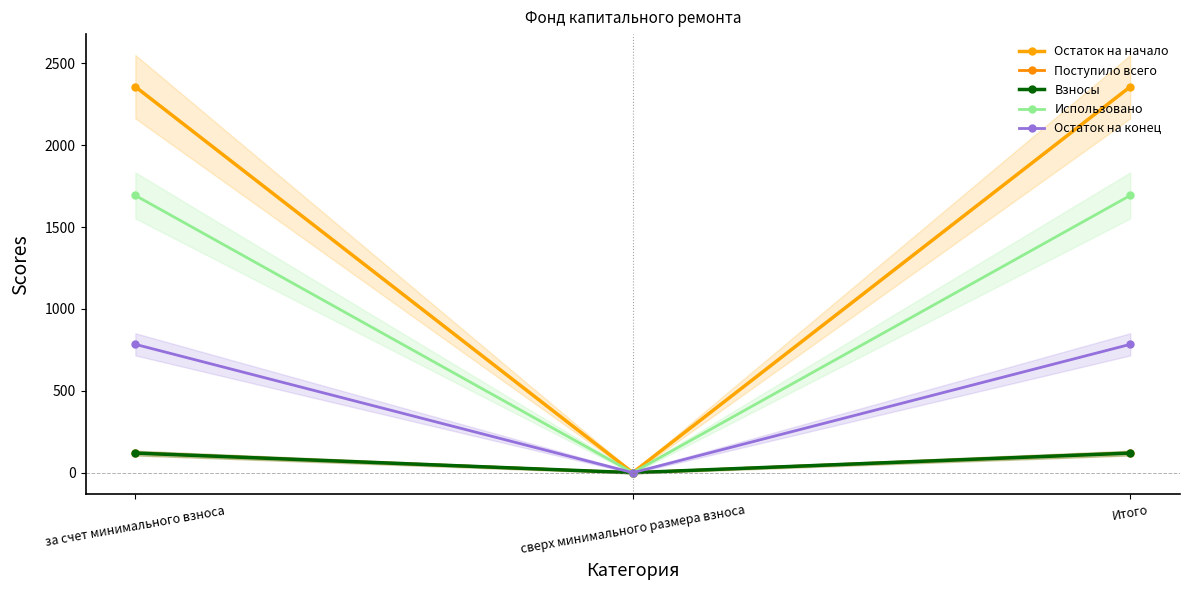

Does the chart have visible grid lines?

No